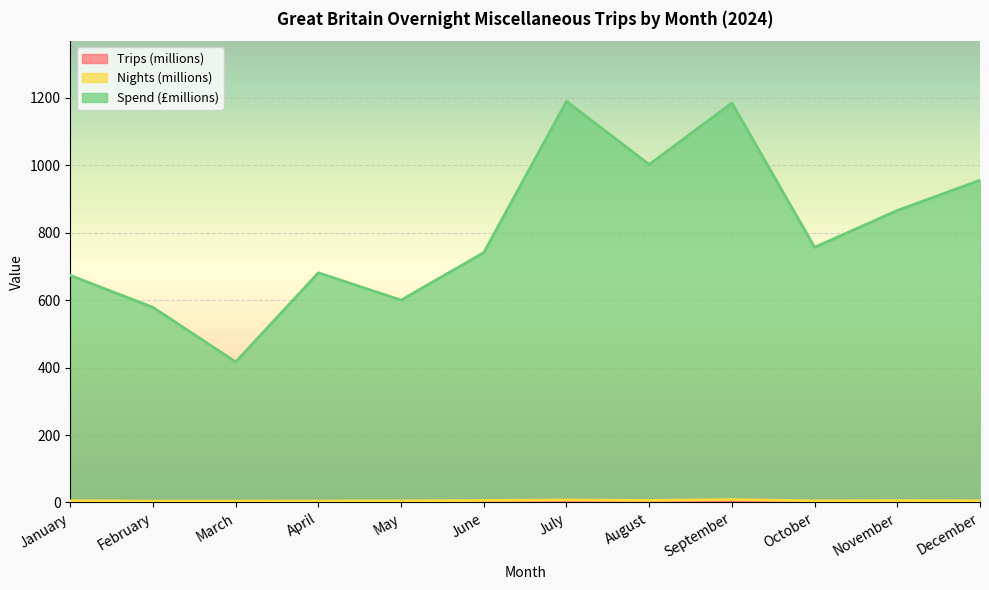

What is the difference between the maximum and minimum values in the Spend (£millions) series?

772.7